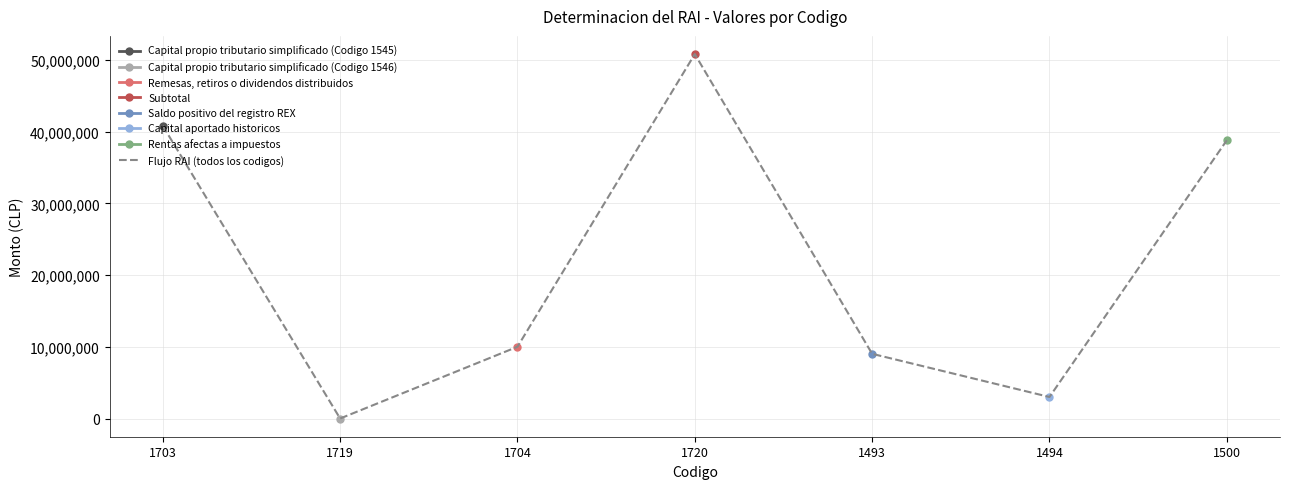

What is the average value?

21774261